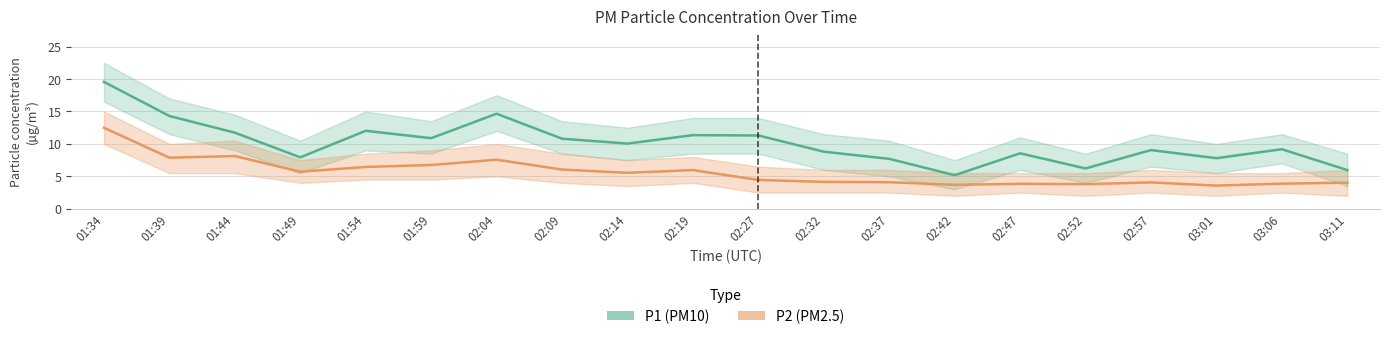

What is the total value across all series at 02:19?

17.3